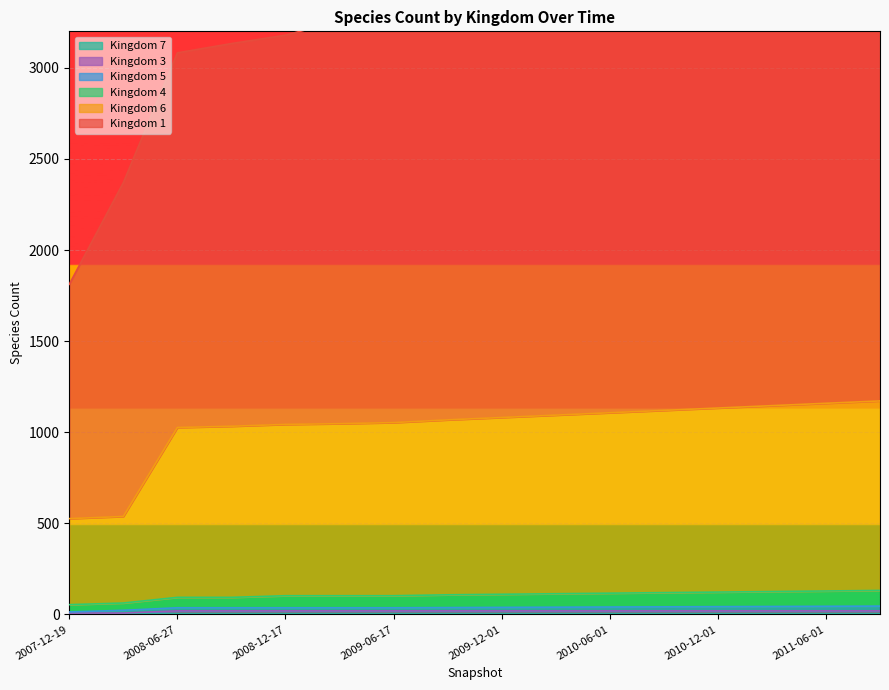

True or false: 6 and 4 intersect in this chart.

False